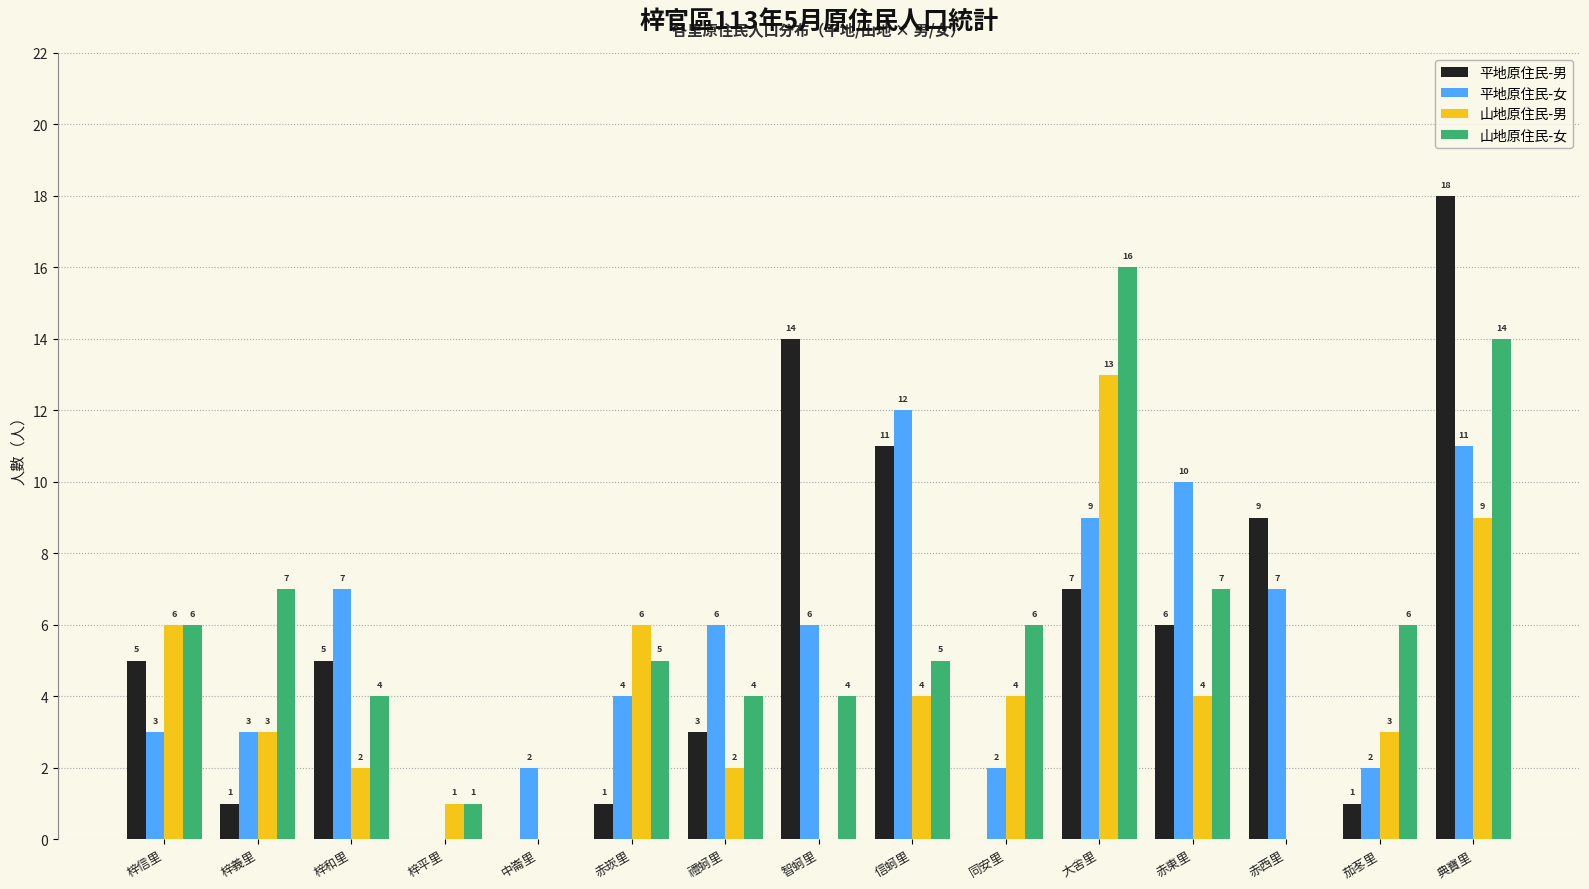

What is the sum of all 山地原住民-男 values?

57